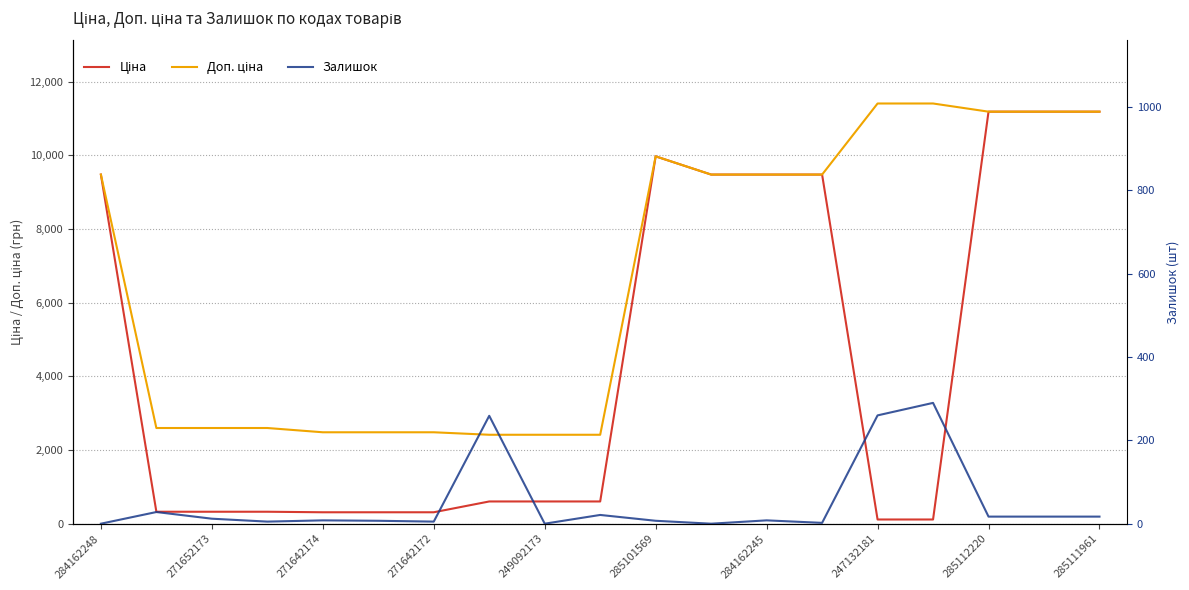

Does the chart display data point markers on the line(s)?

No